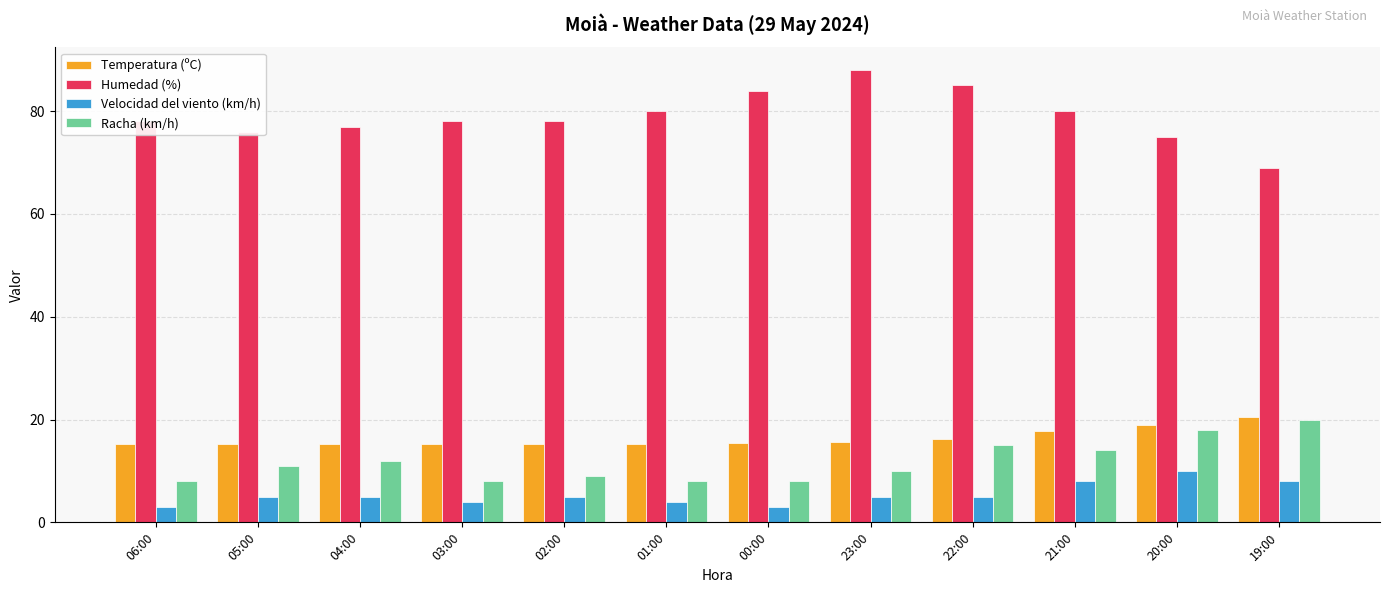

At how many categories does at least one series exceed 52?

12